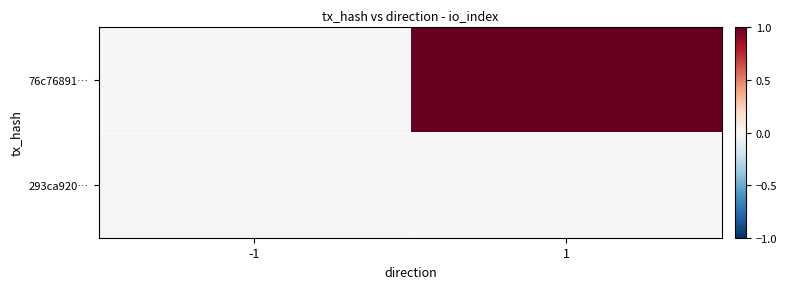

What is the spread (max minus min) of values at 1?

1.0